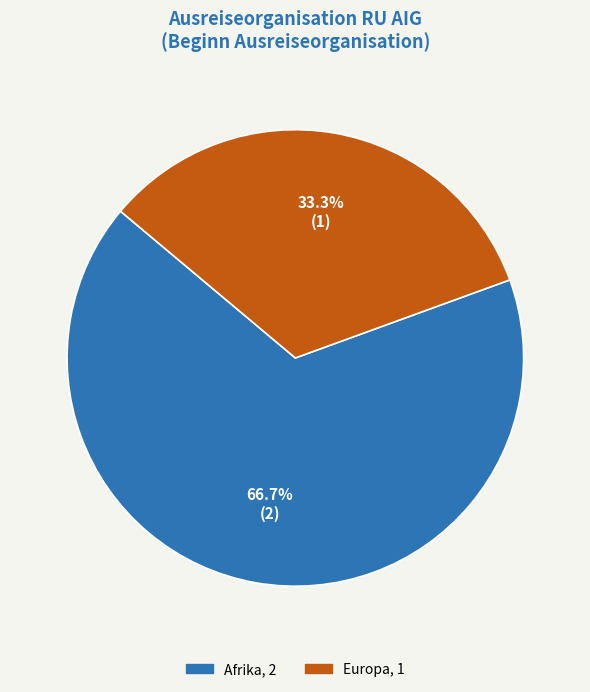

Does any single category account for the majority?

Yes